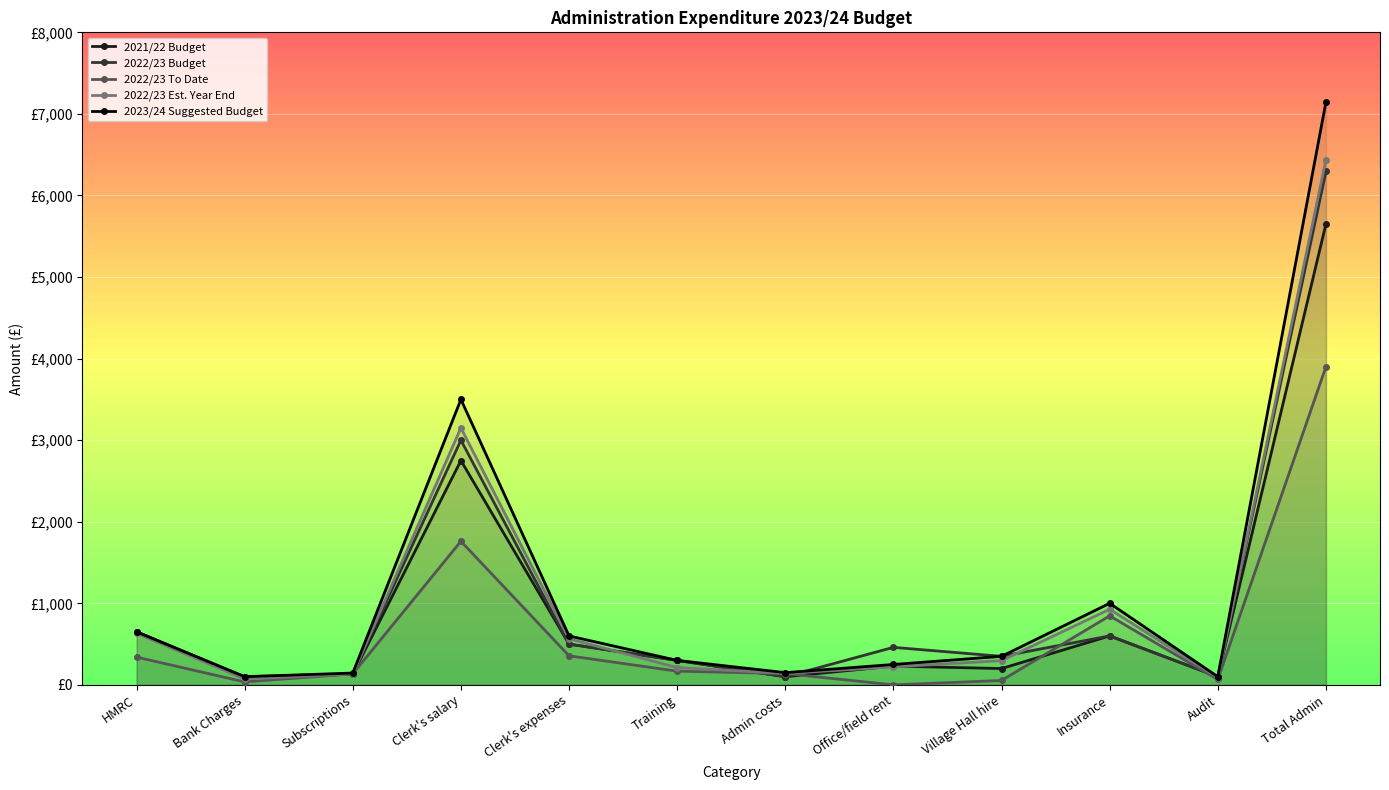

Between which two adjacent categories do 2022/23 Budget and 2022/23 Est. Year End first intersect?

Clerk's expenses and Training